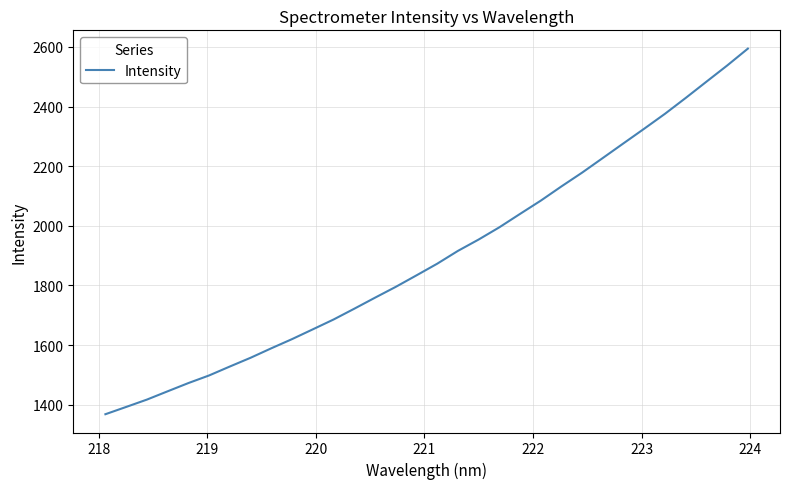

Count the number of data series in this chart.

1